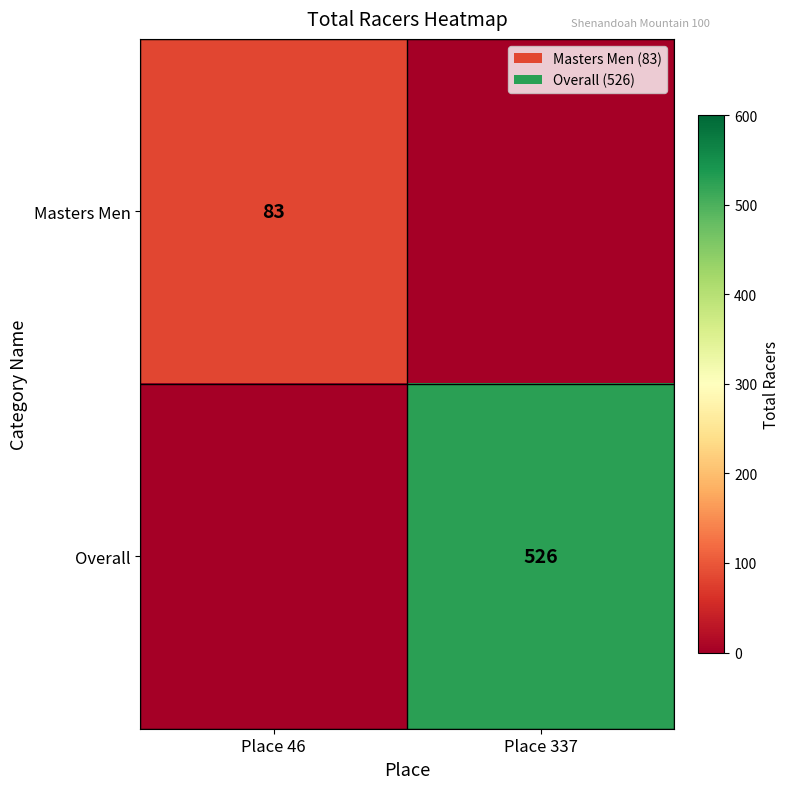

The value of Masters Men at Place 46 is 56. True or false?

False